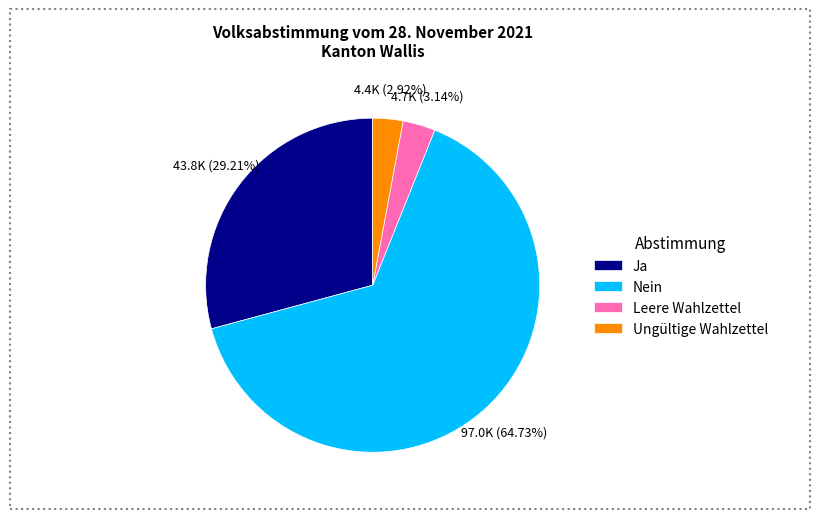

Combined, do Ungültige Wahlzettel and Leere Wahlzettel account for over 50%?

No